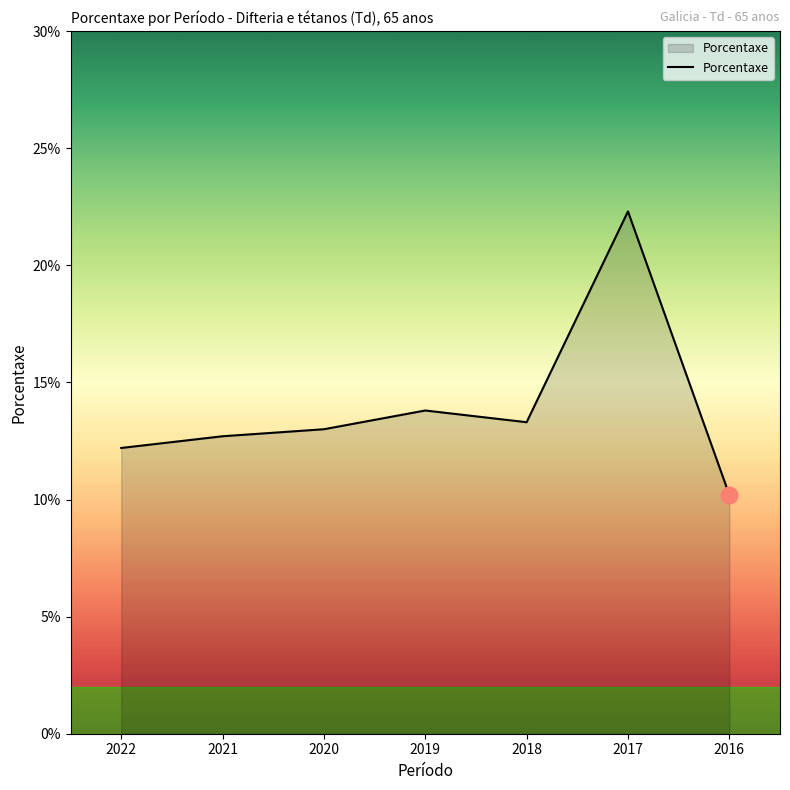

Between 2022 and 2018, which is larger?

2018